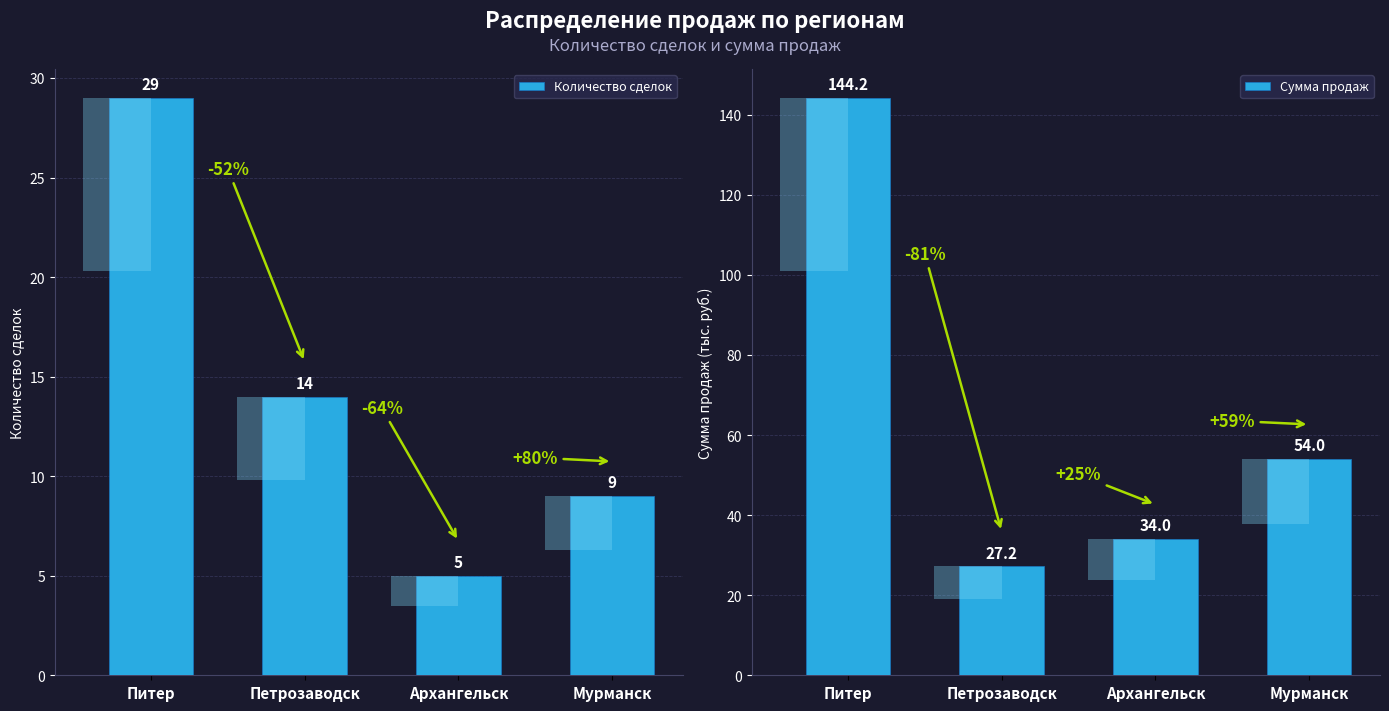

Which series has the largest total across all categories?

Сумма продаж